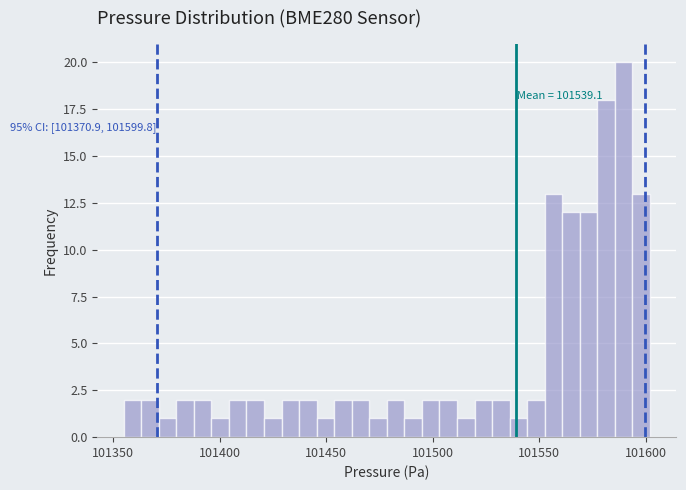

Around what value on the x-axis is the tallest bar? Give the approximate position of its centre, as read against the axis.

101590